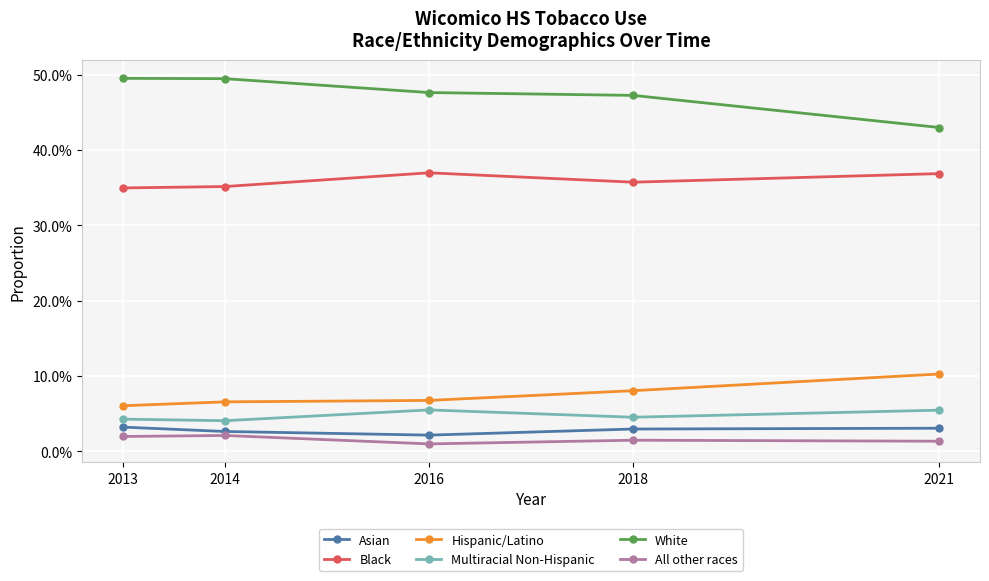

What is the spread (max minus min) of values at 2021?

0.4